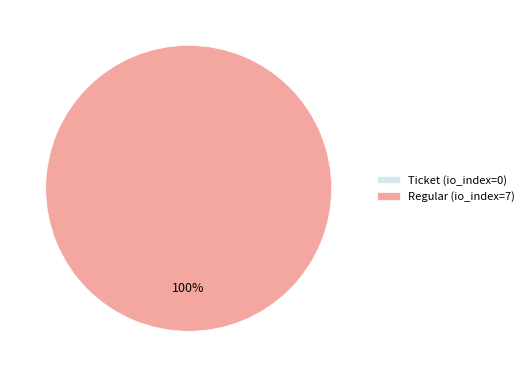

Which has a higher value, Regular (io_index=7) or Ticket (io_index=0)?

Regular (io_index=7)